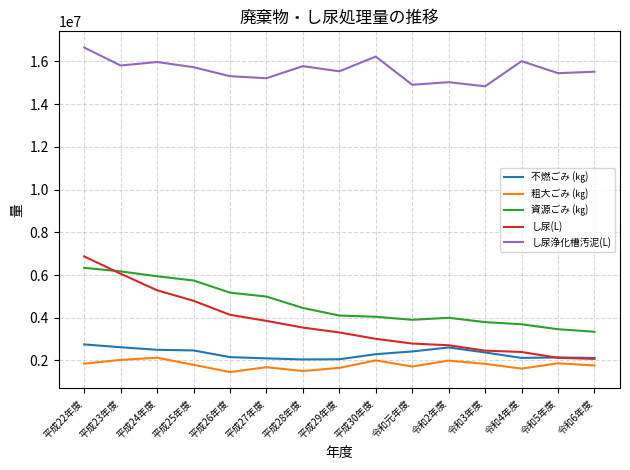

At which label does し尿(L) reach its peak?

平成22年度